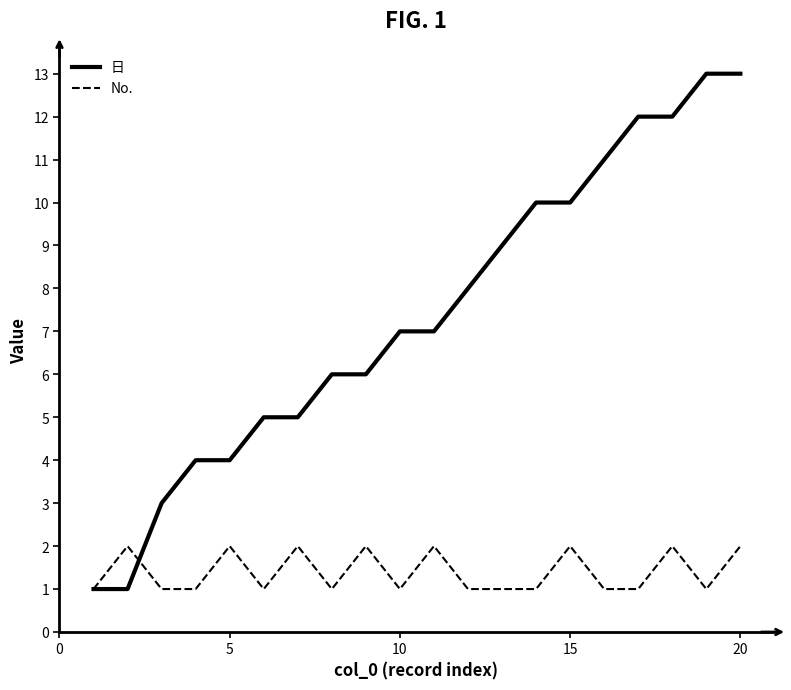

Which series has the widest spread of values?

日